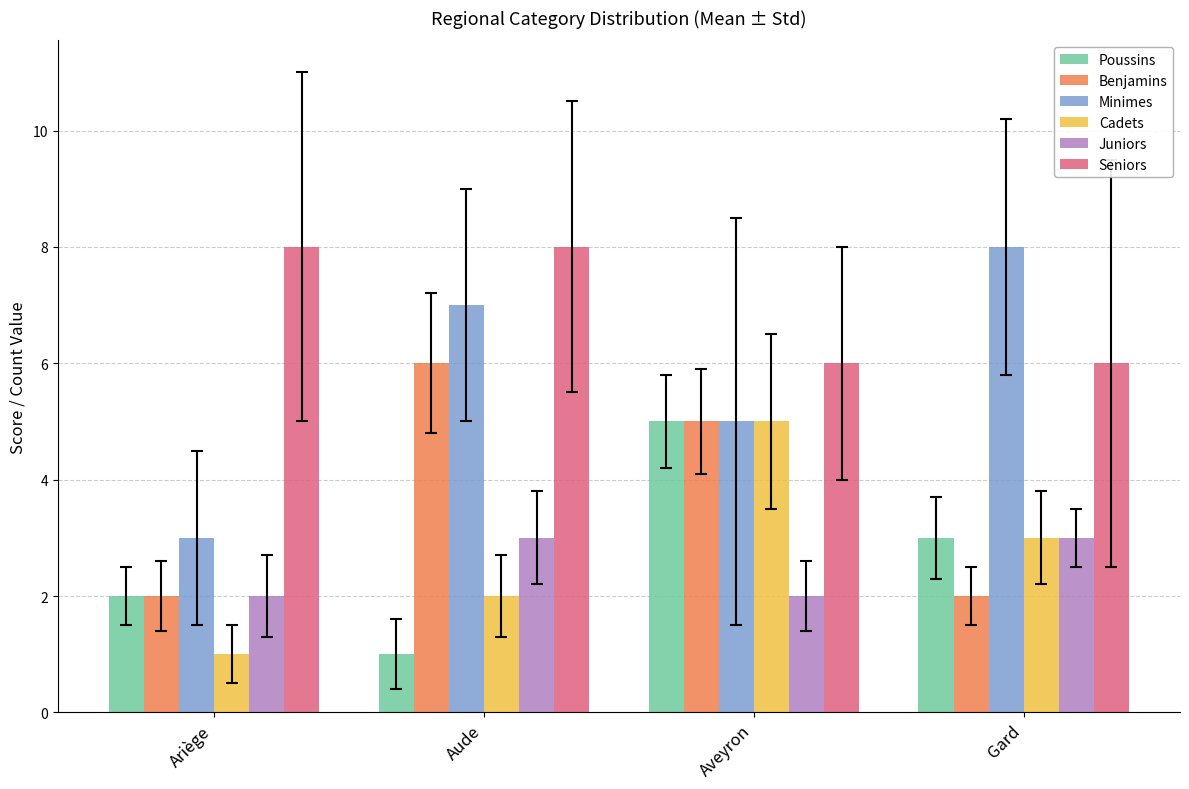

True or false: Cadets has a value of 1 at Aude.

False